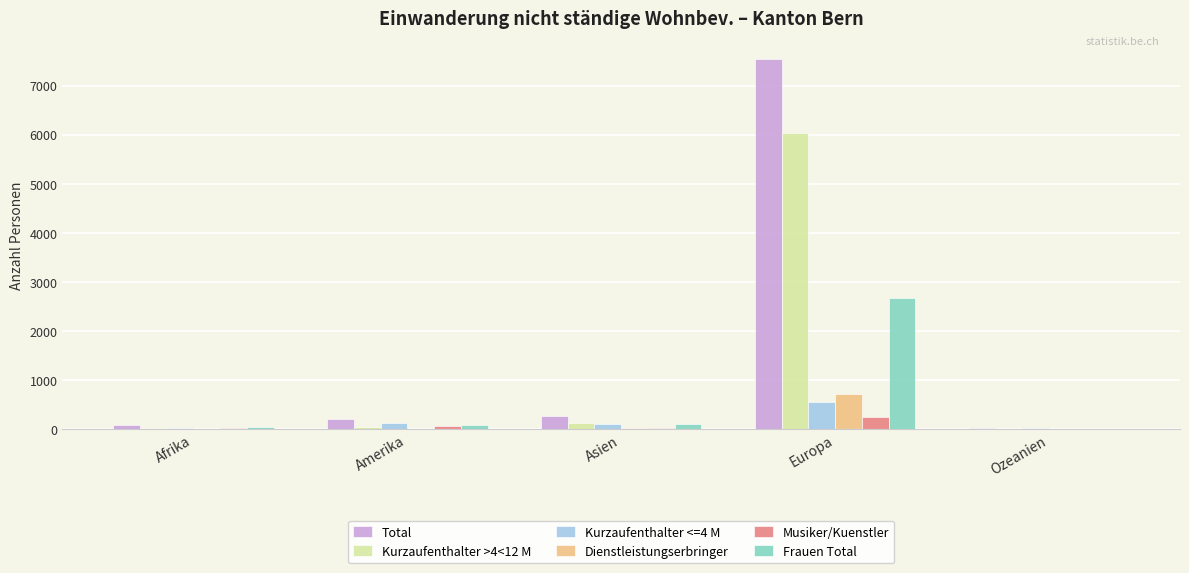

How many series are shown in this chart?

6